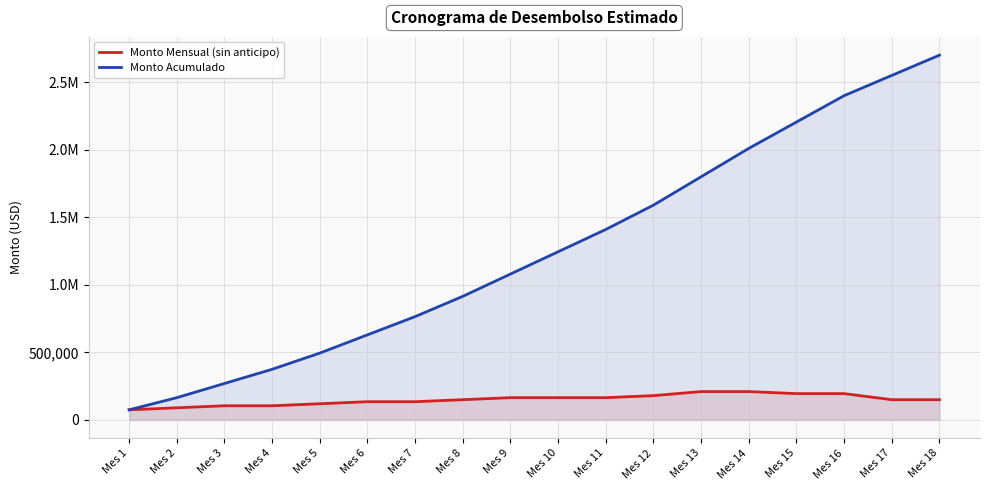

True or false: Monto Acumulado and Monto Mensual (sin anticipo) cross at least once.

False